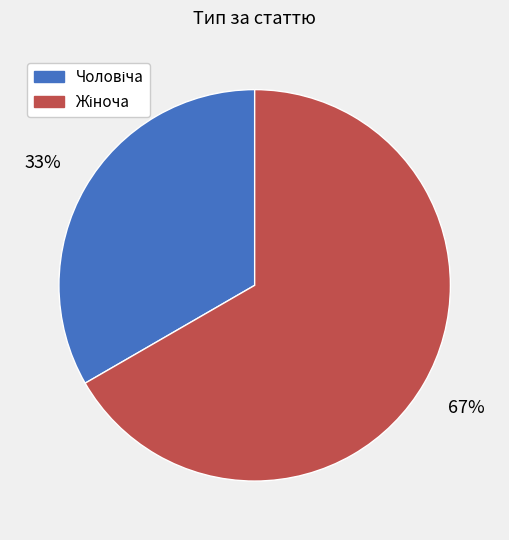

Count the number of slices in the pie.

2